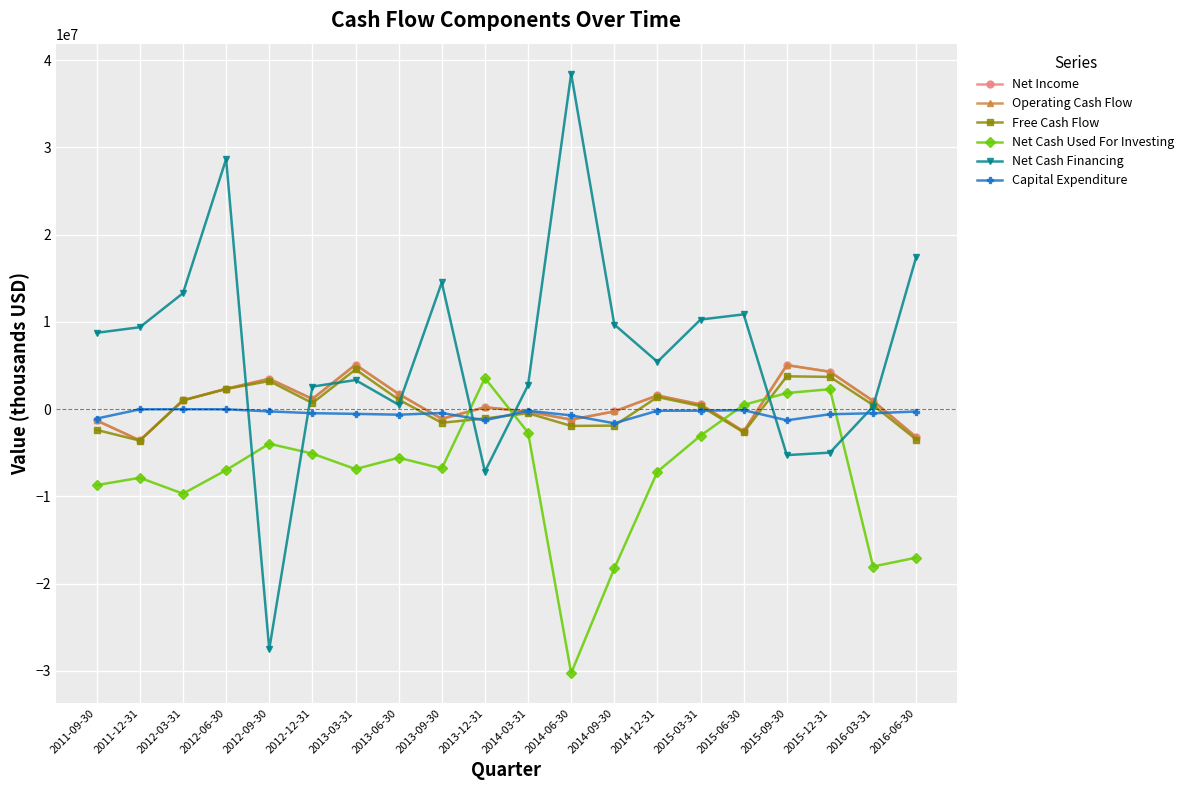

After their last crossing, which series has the higher values: Capital Expenditure or Net Cash Used For Investing?

Capital Expenditure